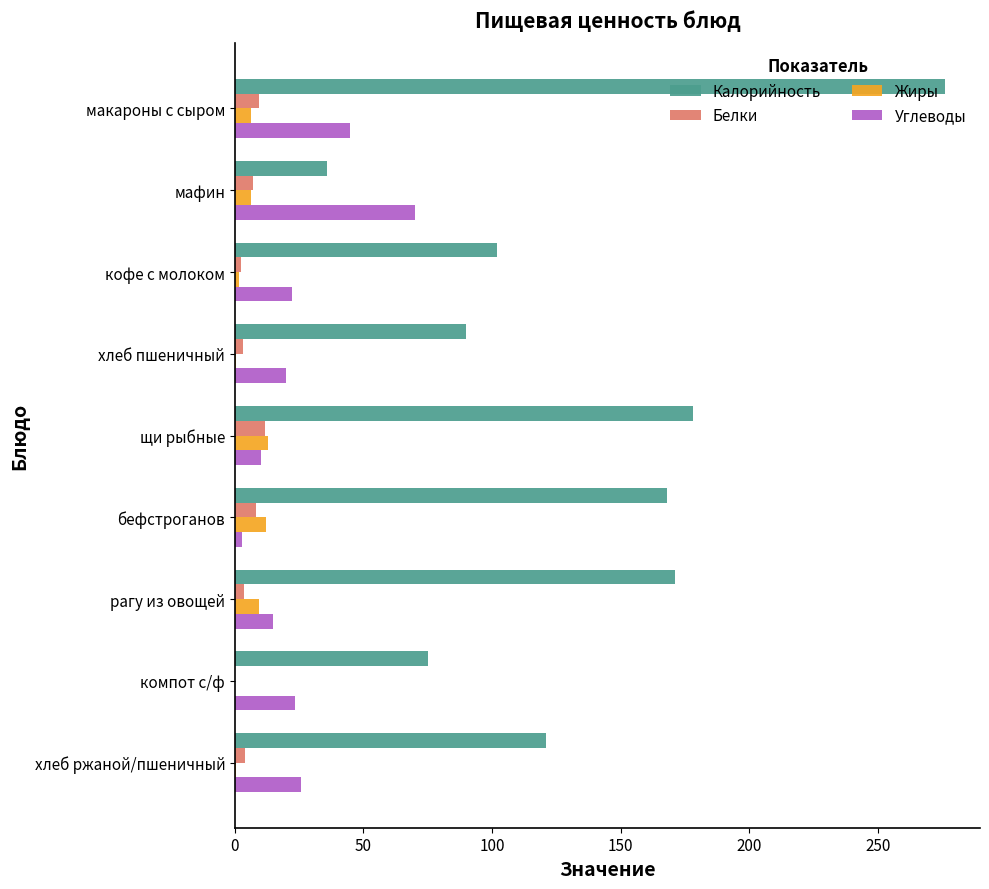

At which category does the chart reach its peak across all series?

макароны с сыром